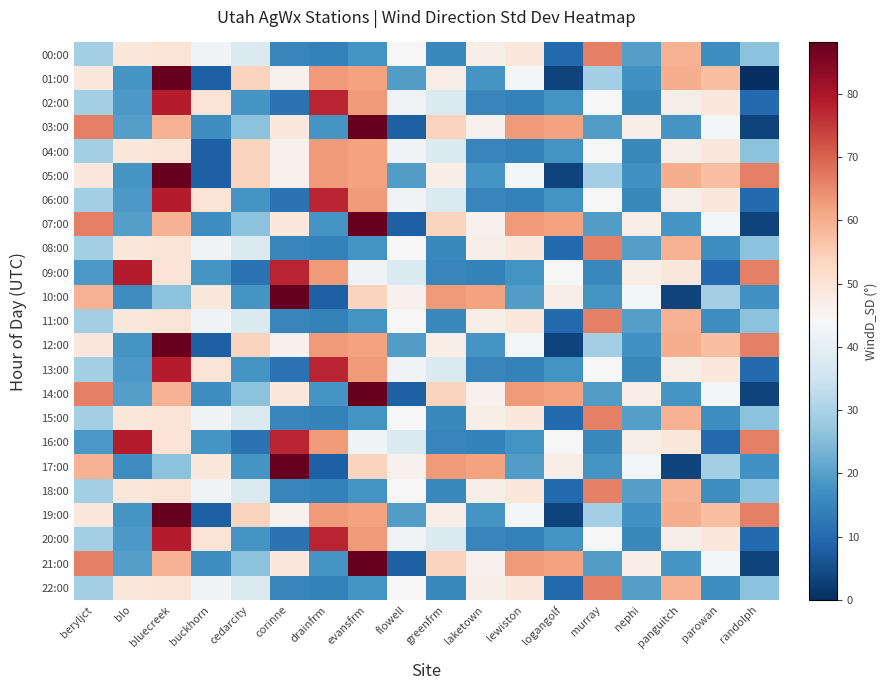

How many series are shown in this chart?

23